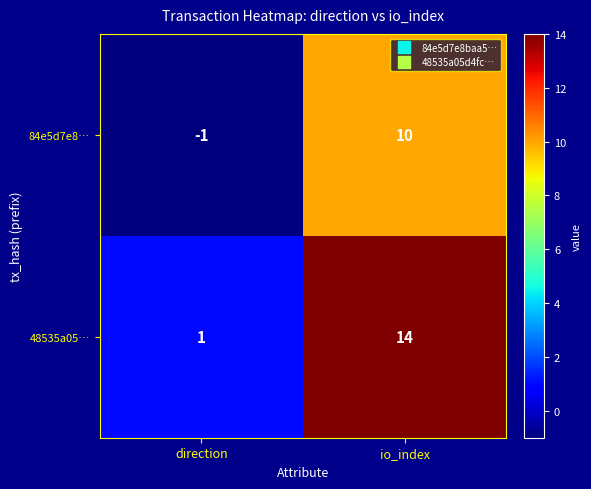

What is the approximate value of 84e5d7e8… at io_index, to the nearest 5?

10